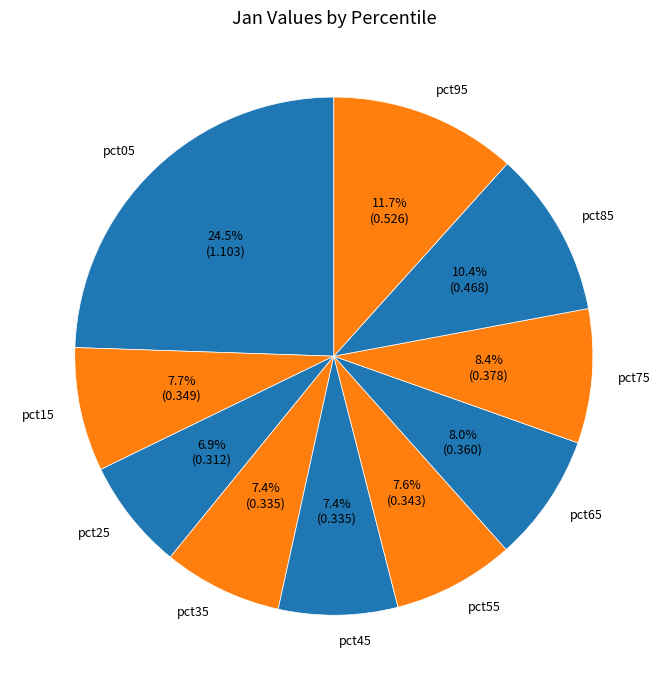

The pct45 slice represents 1% of the pie. True or false?

False